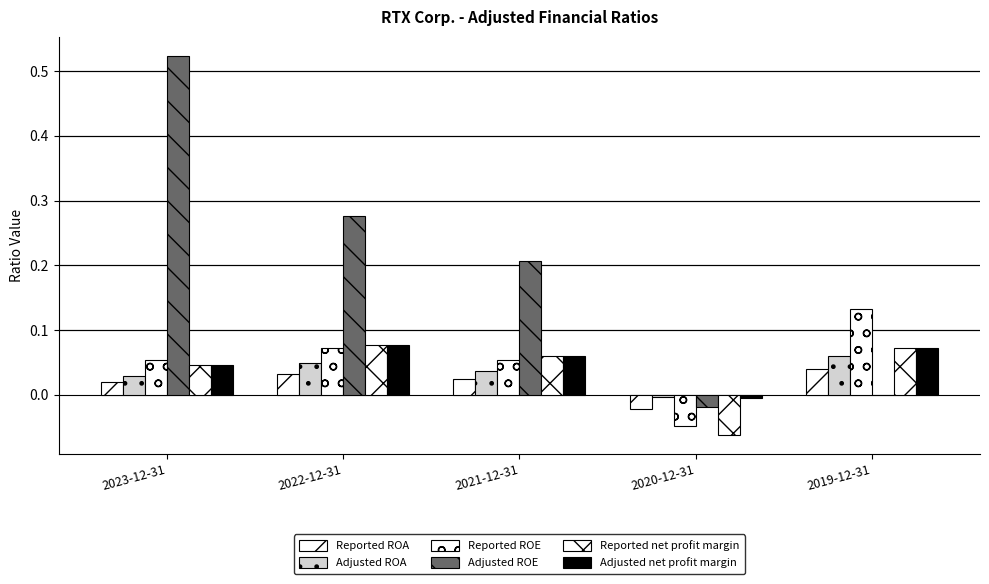

Are the bars grouped side by side (vs. stacked)?

Yes